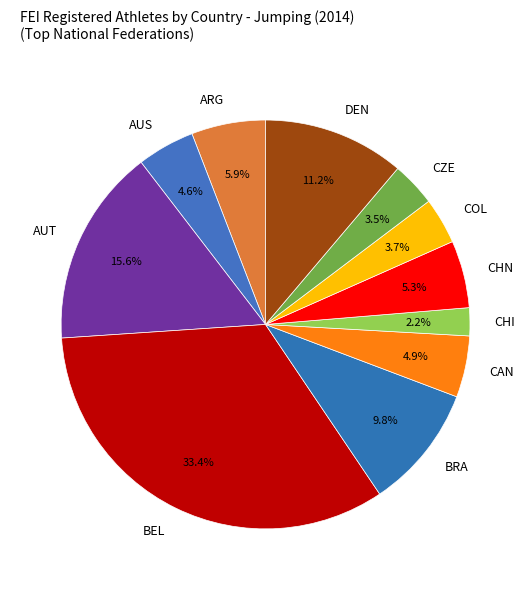

Does BRA account for over 50% of the chart?

No